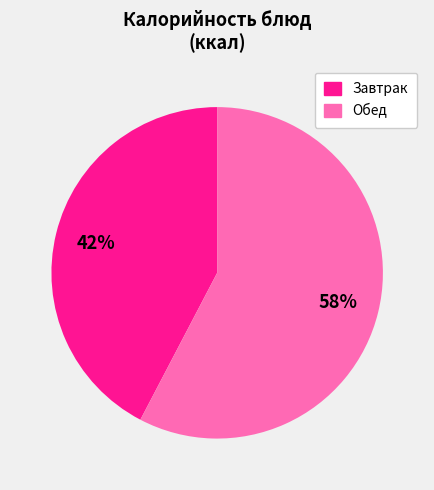

How many slices are in this pie chart?

2